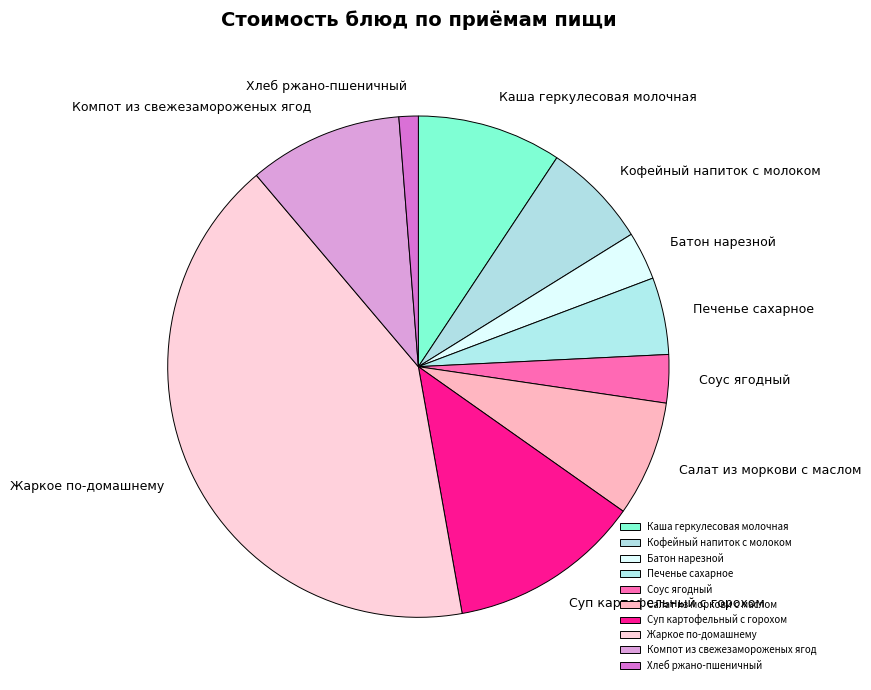

How many slices are in this pie chart?

10